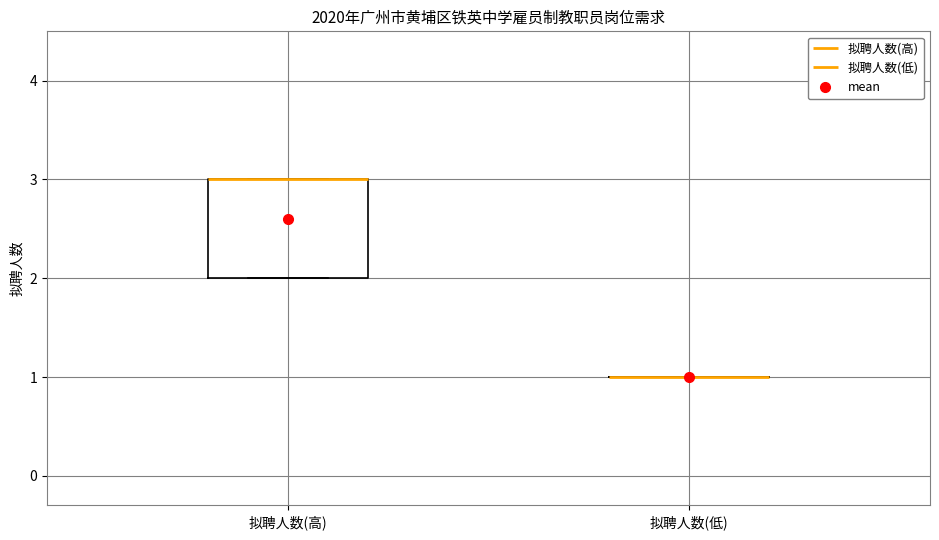

Where is the upper edge of the box for 拟聘人数(高) on the y-axis? The values are not printed on the chart, so give them approximately, as read against the axis.

3